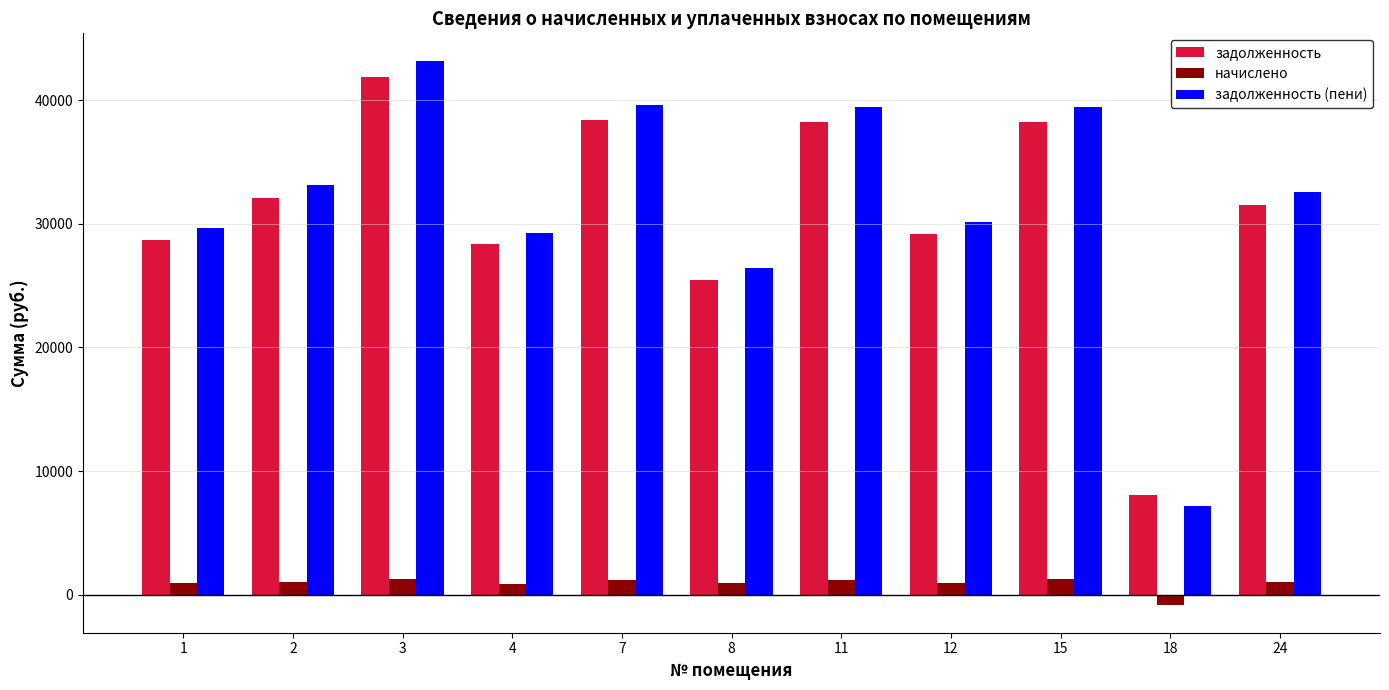

What is the difference between the задолженность (пени) values at 24 and 18?

25386.3